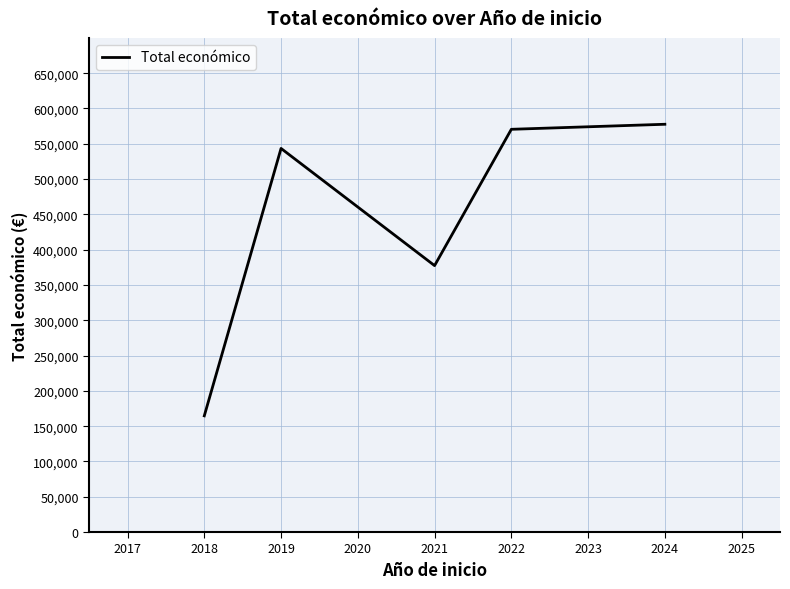

Count the number of data series in this chart.

1